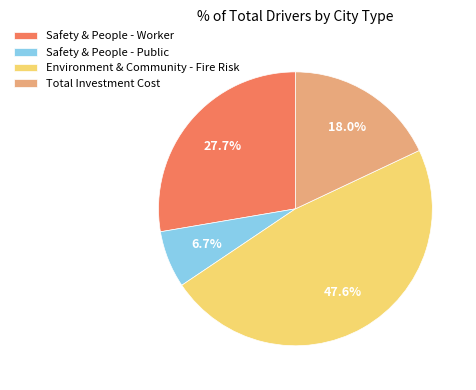

Approximately how many times larger is the value at Total Investment Cost compared to Environment & Community - Fire Risk?

0.4